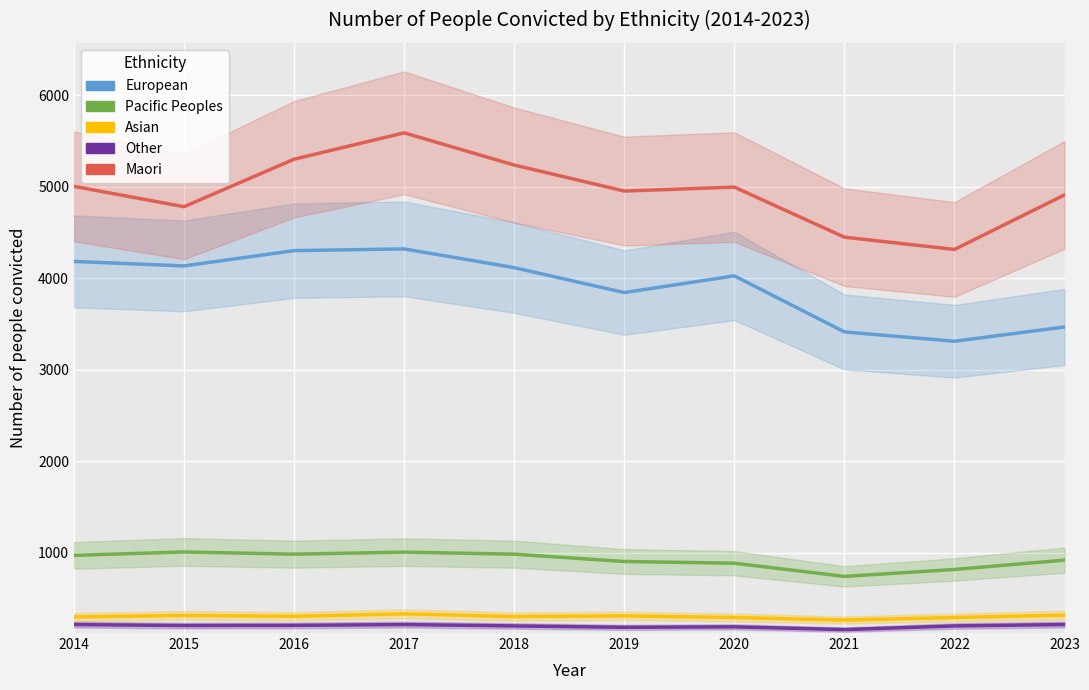

Rank the categories by European value from highest to lowest.

2017, 2016, 2014, 2015, 2018, 2020, 2019, 2023, 2021, 2022